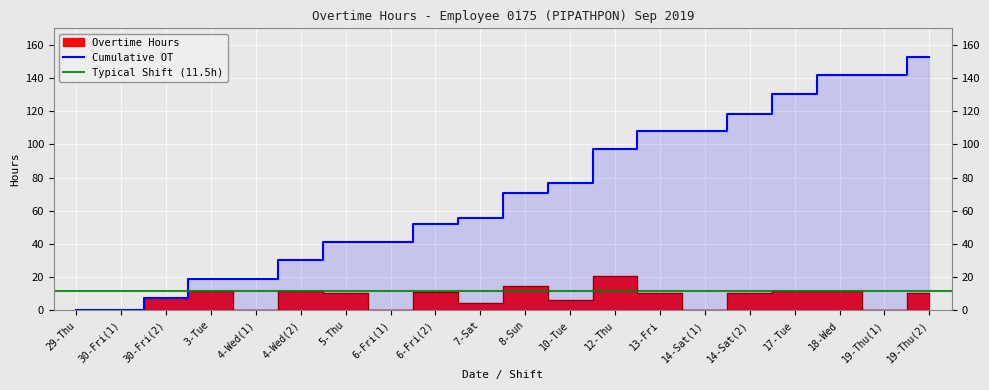

Rank the categories by Cumulative OT value from highest to lowest.

19-Thu(2), 18-Wed, 19-Thu(1), 17-Tue, 14-Sat(2), 13-Fri, 14-Sat(1), 12-Thu, 10-Tue, 8-Sun, 7-Sat, 6-Fri(2), 5-Thu, 6-Fri(1), 4-Wed(2), 3-Tue, 4-Wed(1), 30-Fri(2), 29-Thu, 30-Fri(1)